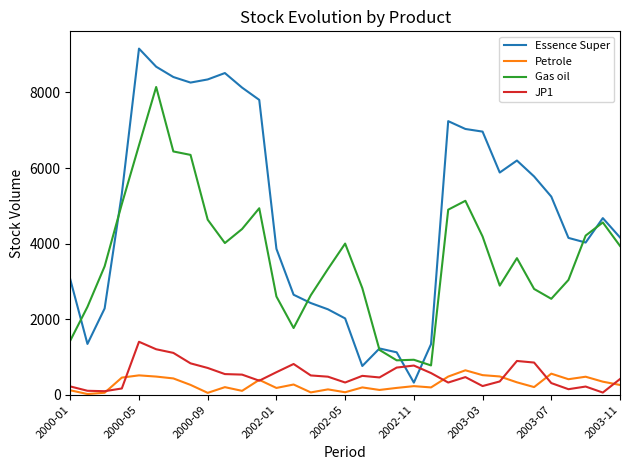

What is the lowest value of the Gas oil series?

776